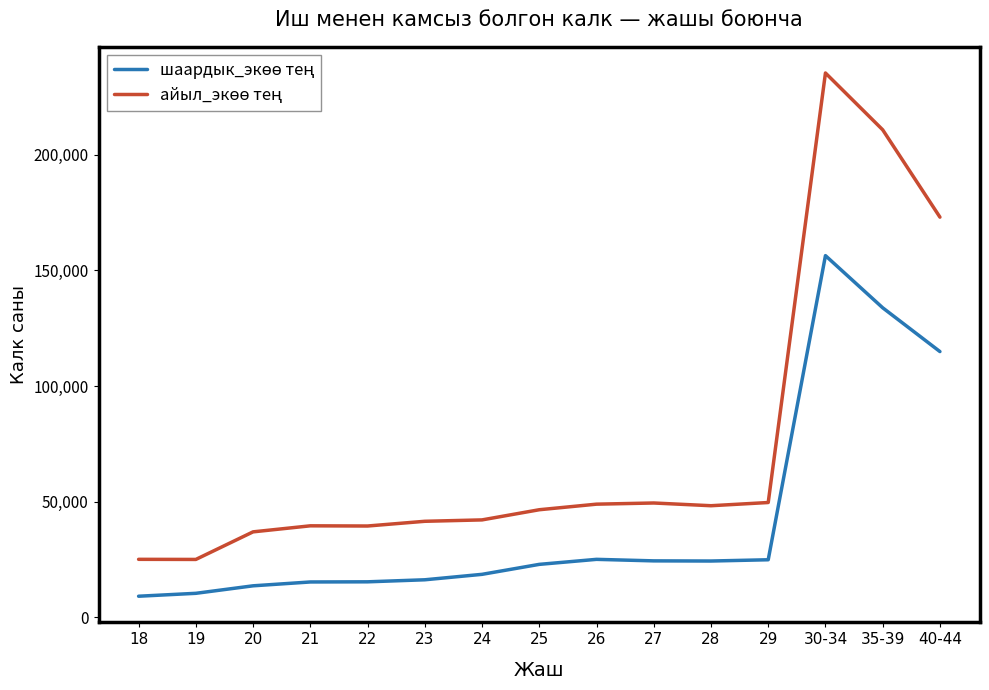

What is the difference between the highest and lowest values at 30-34?

79017